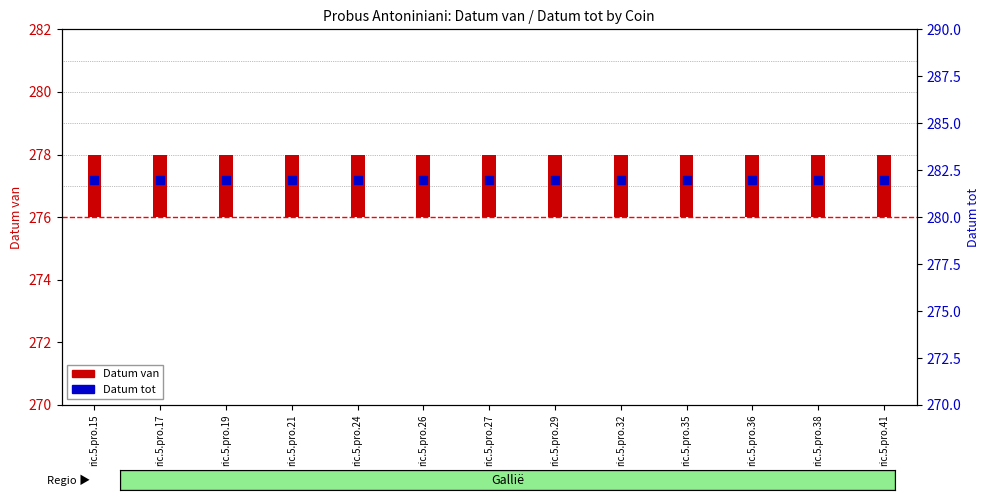

At how many categories does at least one series exceed 213?

13